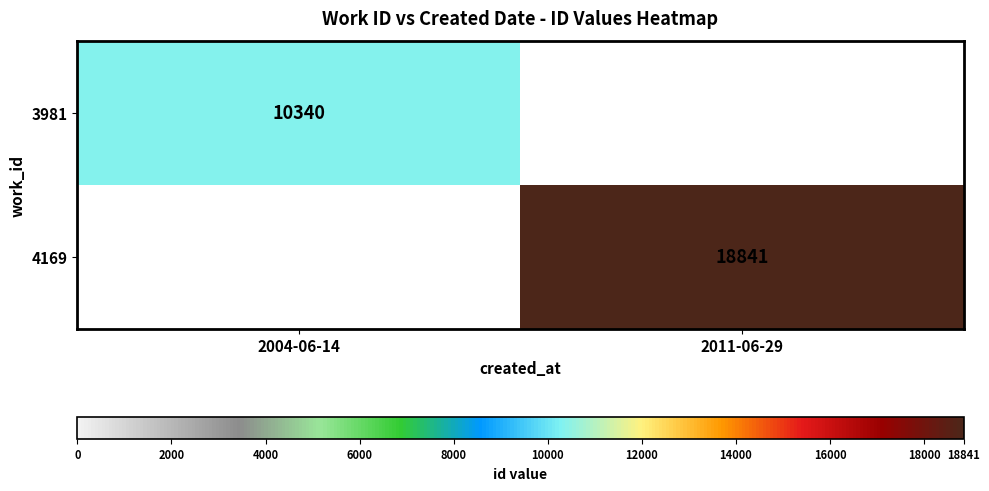

Is the value of 3981 at 2004-06-14 greater than the value of 4169 at 2011-06-29?

No